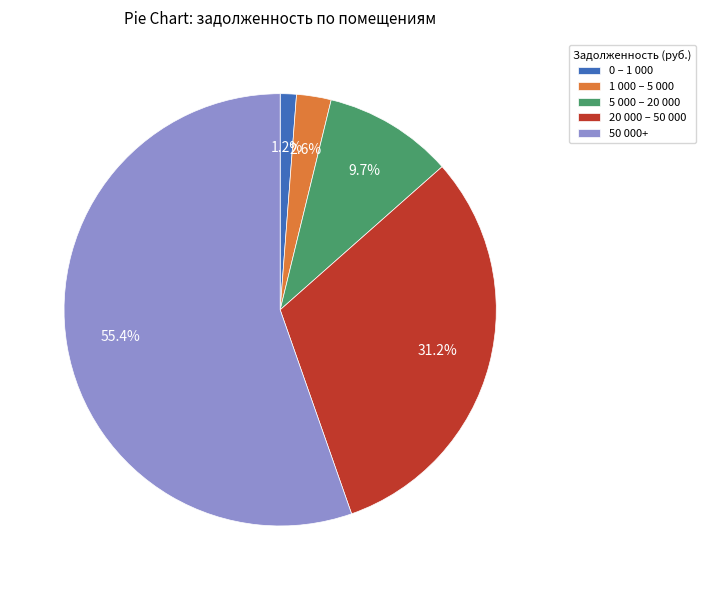

How many segments does this pie chart have?

5